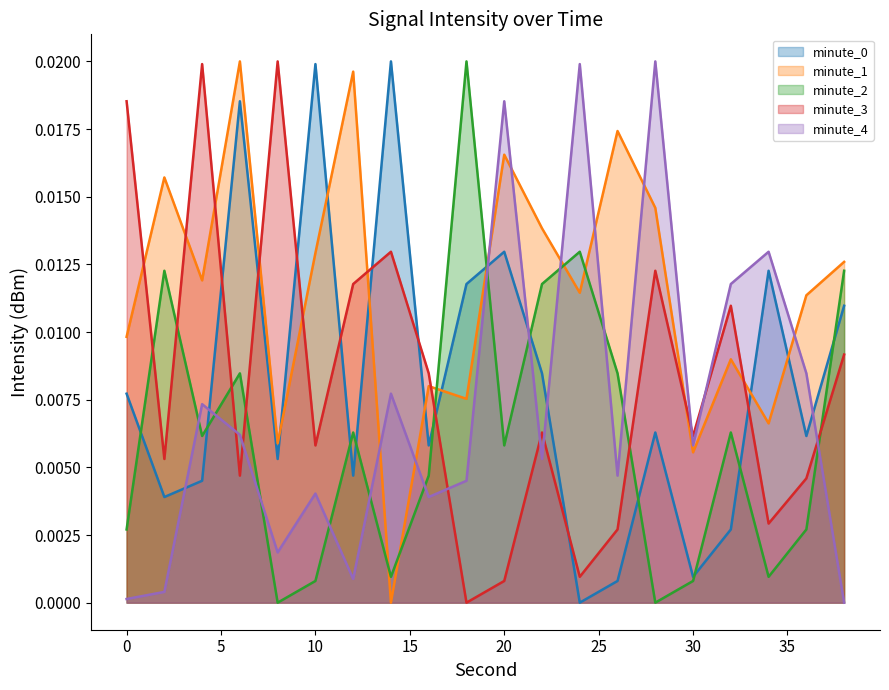

Is the value of minute_4 at 14 greater than the value of minute_2 at 16?

Yes